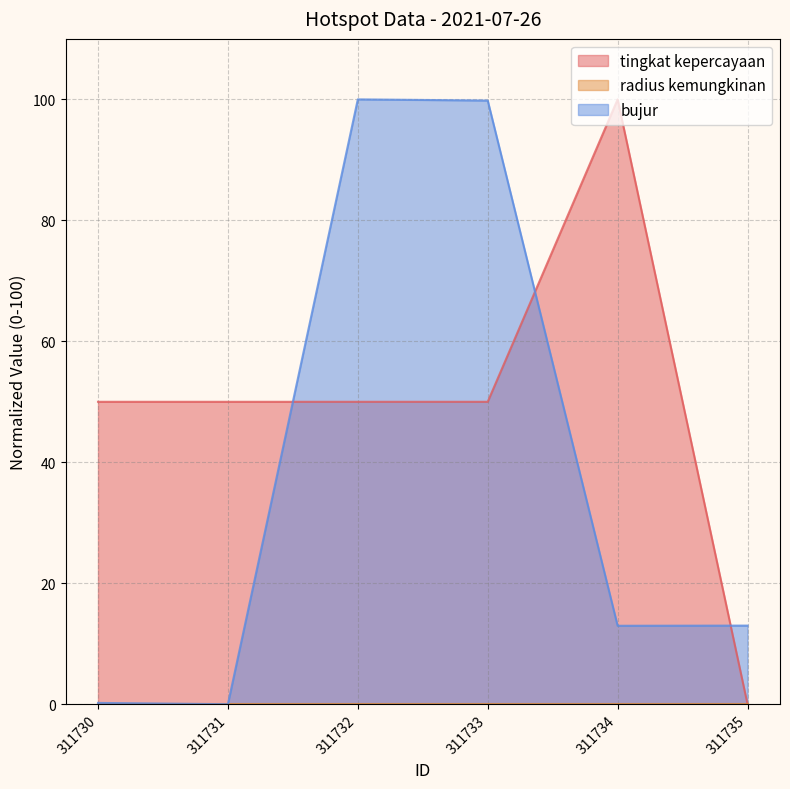

List the labels in order of tingkat kepercayaan value, smallest first.

311735, 311730, 311731, 311732, 311733, 311734